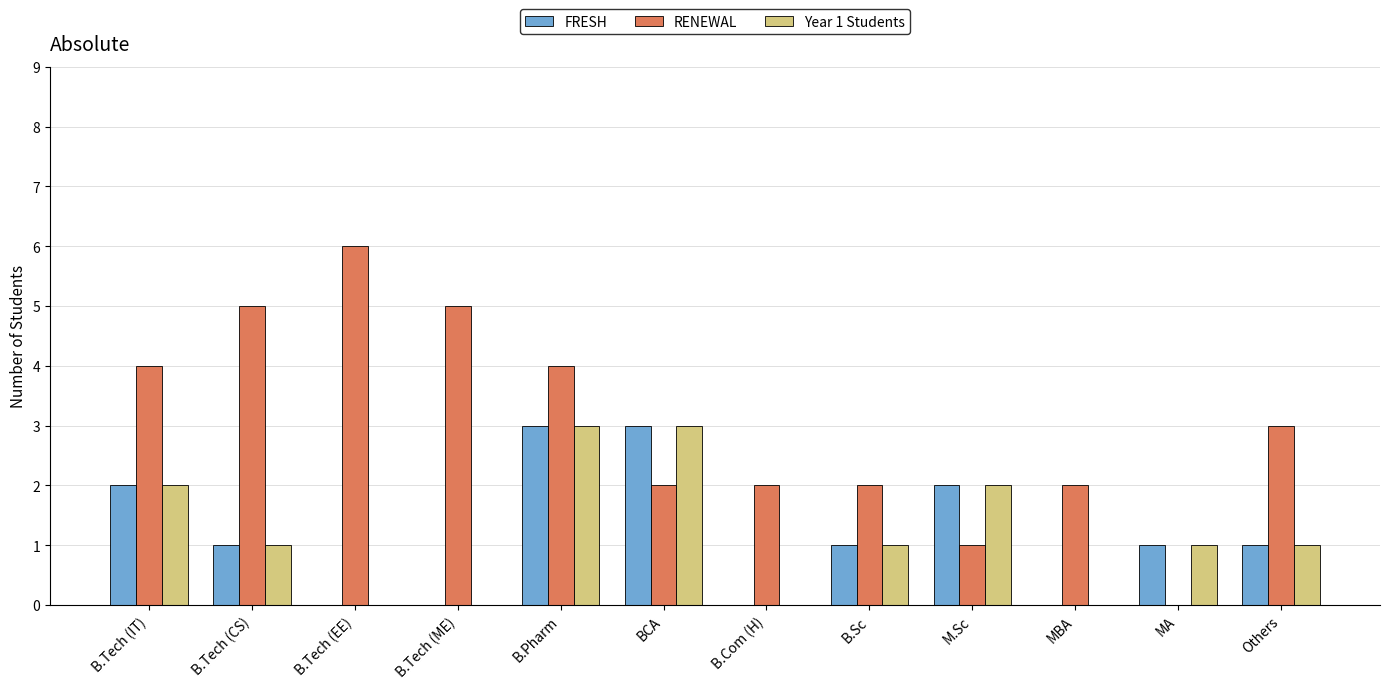

Which series has the largest range (max minus min)?

RENEWAL